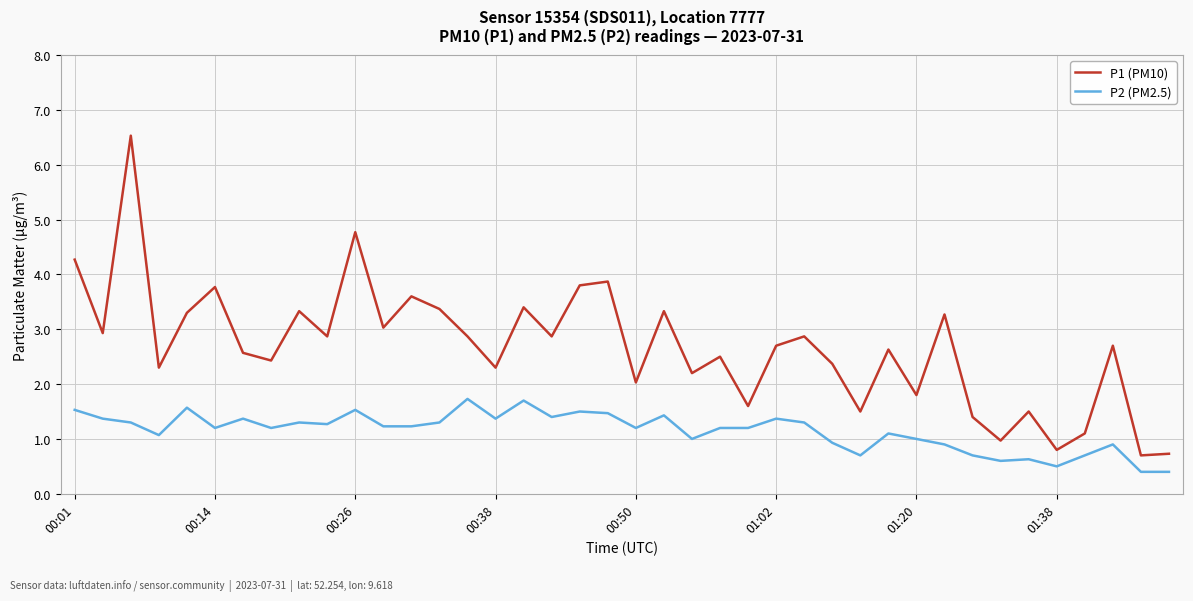

Which series has the widest spread of values?

P1 (PM10)